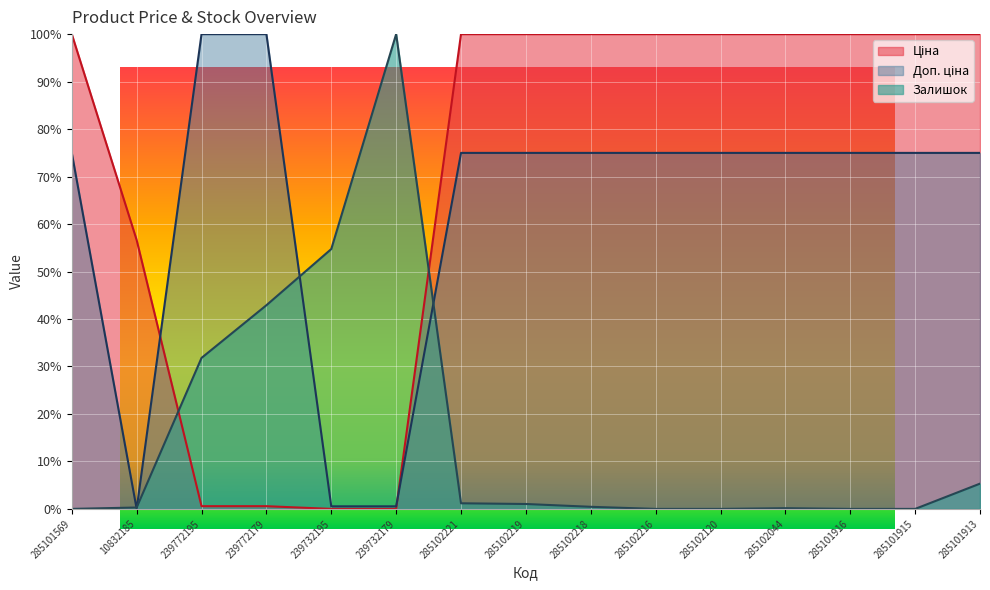

True or false: Ціна has more than 1 interior local peaks.

False